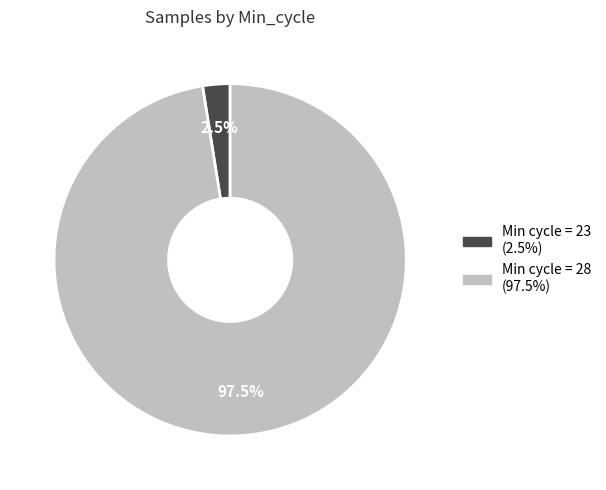

How many segments does this pie chart have?

2